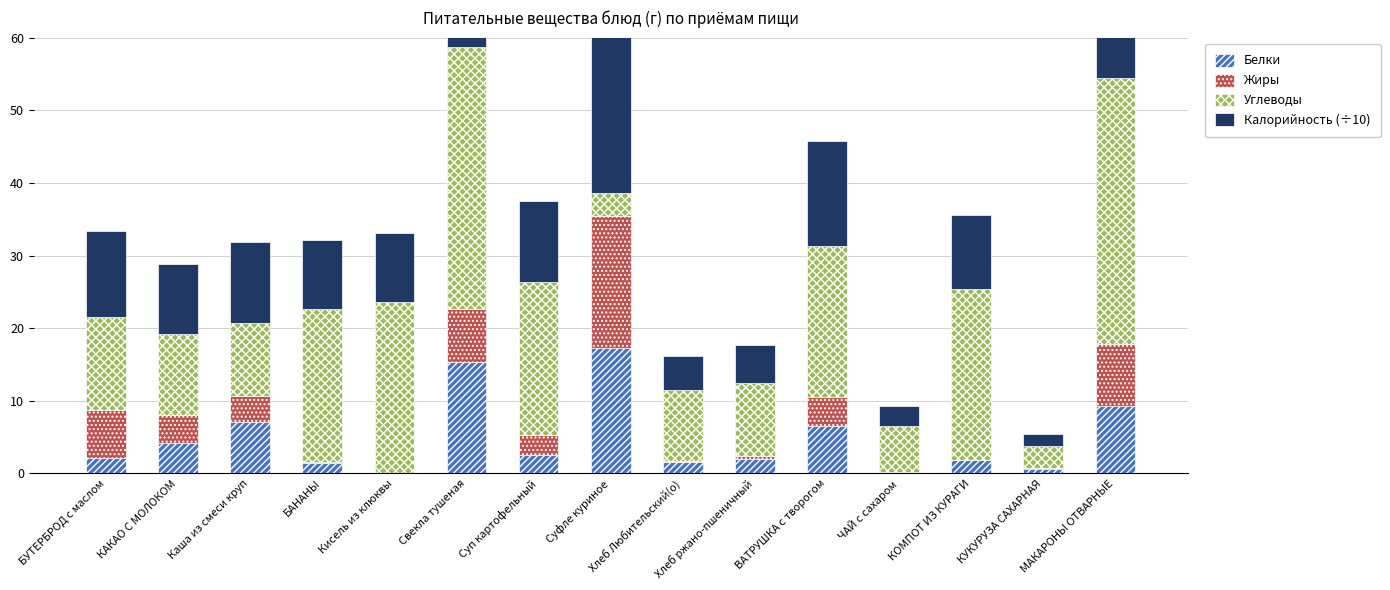

What is the label of the 11th bar from the left?

ВАТРУШКА с творогом